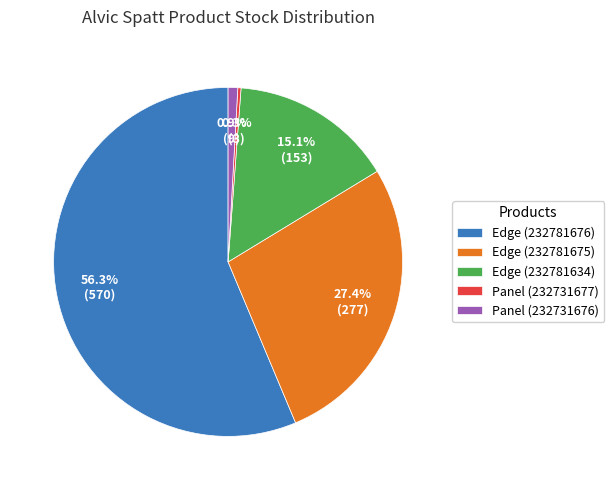

Approximately how many times larger is the value at Edge (232781675) compared to Panel (232731676)?

30.8